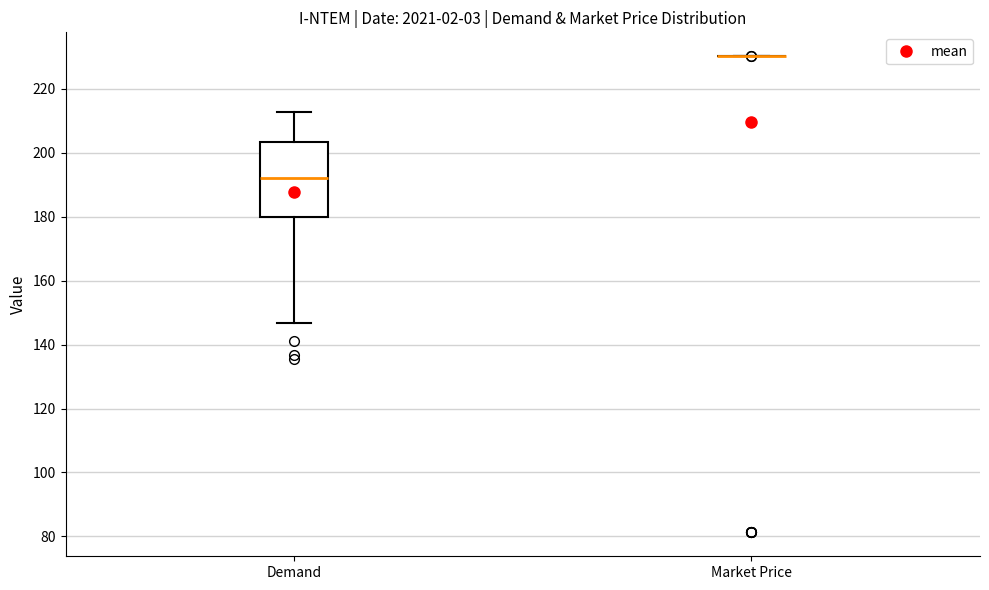

Where does the lower whisker of the box for Demand end on the y-axis? The values are not printed on the chart, so give them approximately, as read against the axis.

146